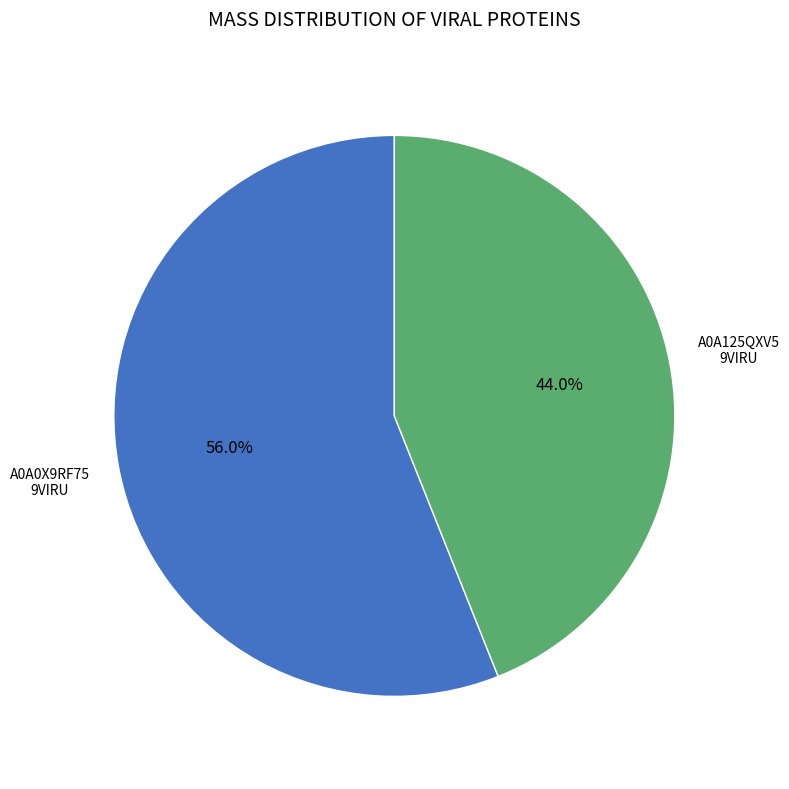

Is there a majority slice in this chart?

Yes